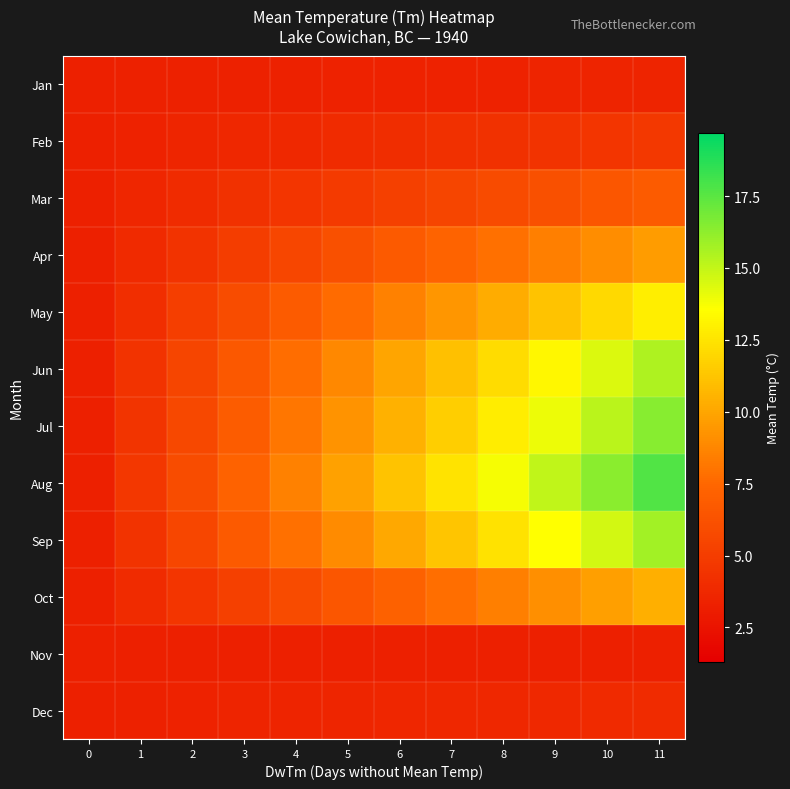

Reading right to left, what are all the values shown in this chart?

Jan: 11=3.5	10=3.5	9=3.5	8=3.4	7=3.4	6=3.4	5=3.4	4=3.4	3=3.4	2=3.3	1=3.3	0=3.3
Feb: 11=4.7	10=4.6	9=4.4	8=4.3	7=4.2	6=4.1	5=3.9	4=3.8	3=3.7	2=3.6	1=3.4	0=3.3
Mar: 11=6.8	10=6.5	9=6.2	8=5.8	7=5.5	6=5.2	5=4.9	4=4.6	3=4.3	2=3.9	1=3.6	0=3.3
Apr: 11=9.6	10=9.0	9=8.5	8=7.9	7=7.3	6=6.7	5=6.2	4=5.6	3=5.0	2=4.4	1=3.9	0=3.3
May: 11=12.9	10=12.0	9=11.2	8=10.3	7=9.4	6=8.5	5=7.7	4=6.8	3=5.9	2=5.0	1=4.2	0=3.3
Jun: 11=15.5	10=14.4	9=13.3	8=12.2	7=11.1	6=10.0	5=8.8	4=7.7	3=6.6	2=5.5	1=4.4	0=3.3
Jul: 11=16.4	10=15.2	9=14.0	8=12.8	7=11.6	6=10.4	5=9.3	4=8.1	3=6.9	2=5.7	1=4.5	0=3.3
Aug: 11=17.7	10=16.4	9=15.1	8=13.8	7=12.5	6=11.2	5=9.8	4=8.5	3=7.2	2=5.9	1=4.6	0=3.3
Sep: 11=15.8	10=14.7	9=13.5	8=12.4	7=11.3	6=10.1	5=9.0	4=7.8	3=6.7	2=5.6	1=4.4	0=3.3
Oct: 11=10.4	10=9.8	9=9.1	8=8.5	7=7.8	6=7.2	5=6.5	4=5.9	3=5.2	2=4.6	1=3.9	0=3.3
Nov: 11=3.3	10=3.3	9=3.3	8=3.3	7=3.3	6=3.3	5=3.3	4=3.3	3=3.3	2=3.3	1=3.3	0=3.3
Dec: 11=3.9	10=3.8	9=3.8	8=3.7	7=3.7	6=3.6	5=3.6	4=3.5	3=3.5	2=3.4	1=3.4	0=3.3